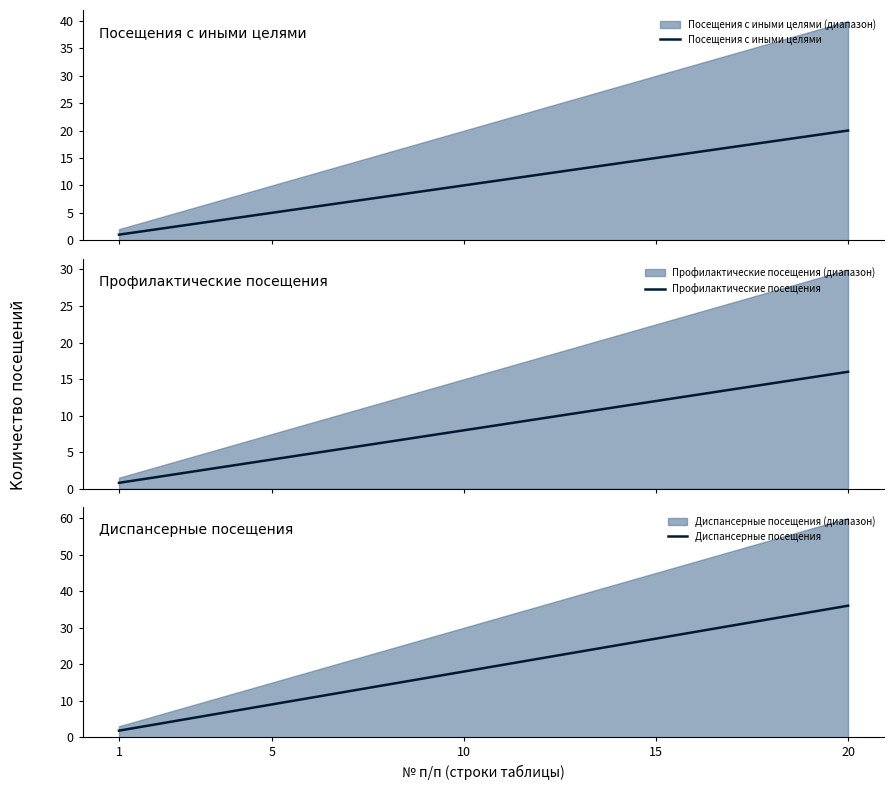

What is the highest value of the Посещения с иными целями series?

20